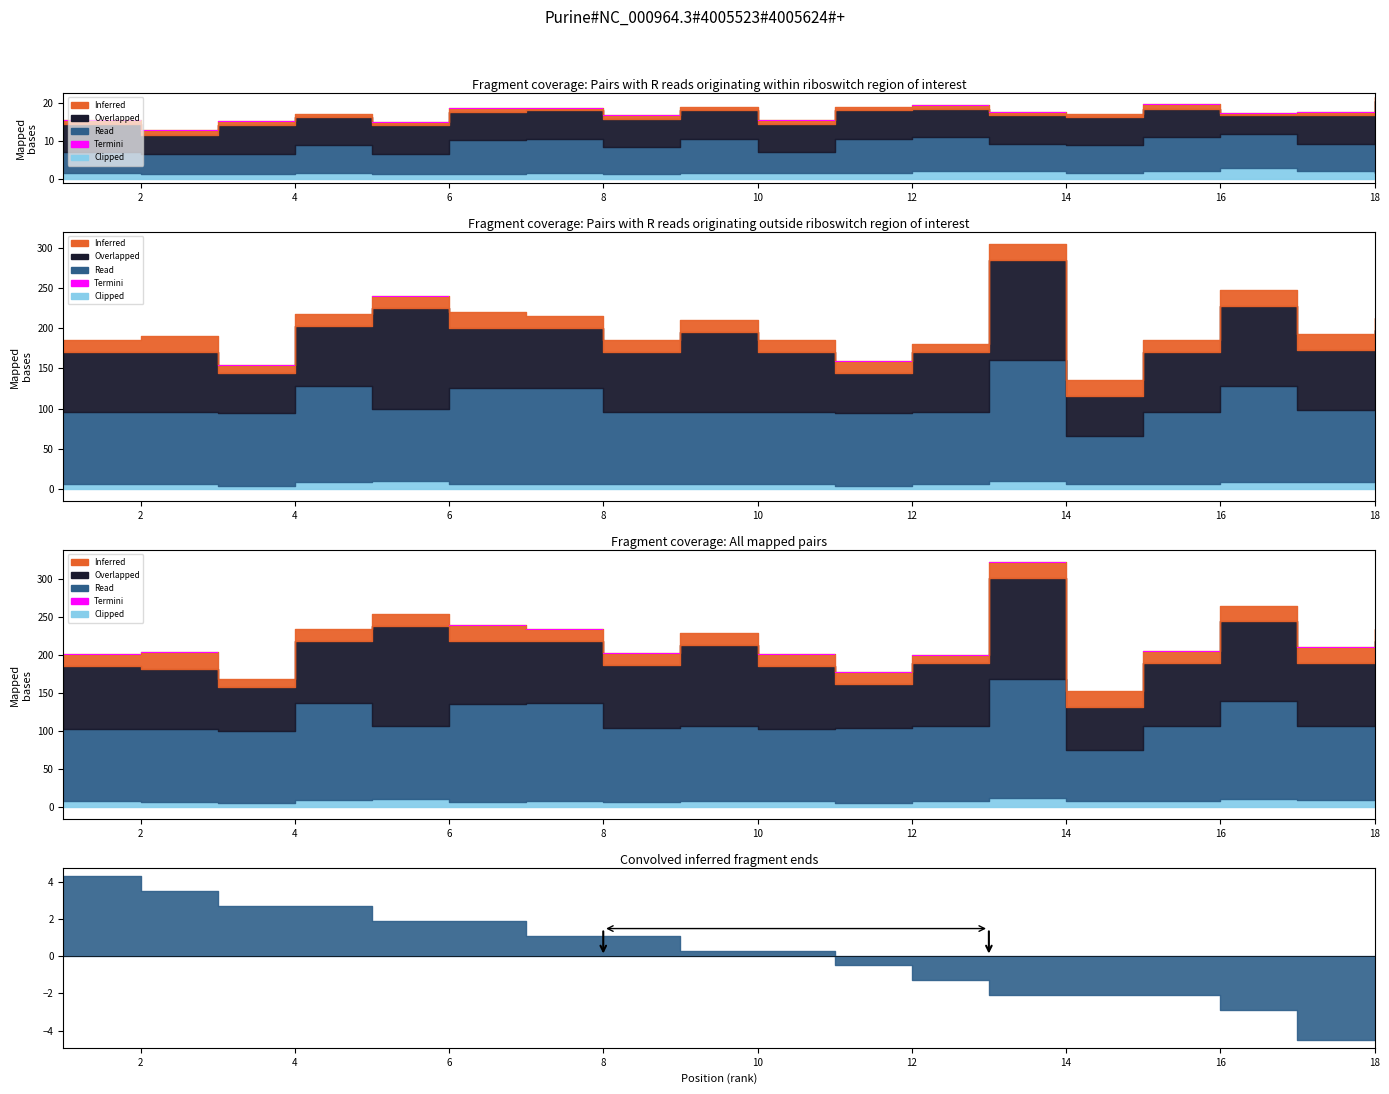

At which category does Termini reach its first local peak?

5